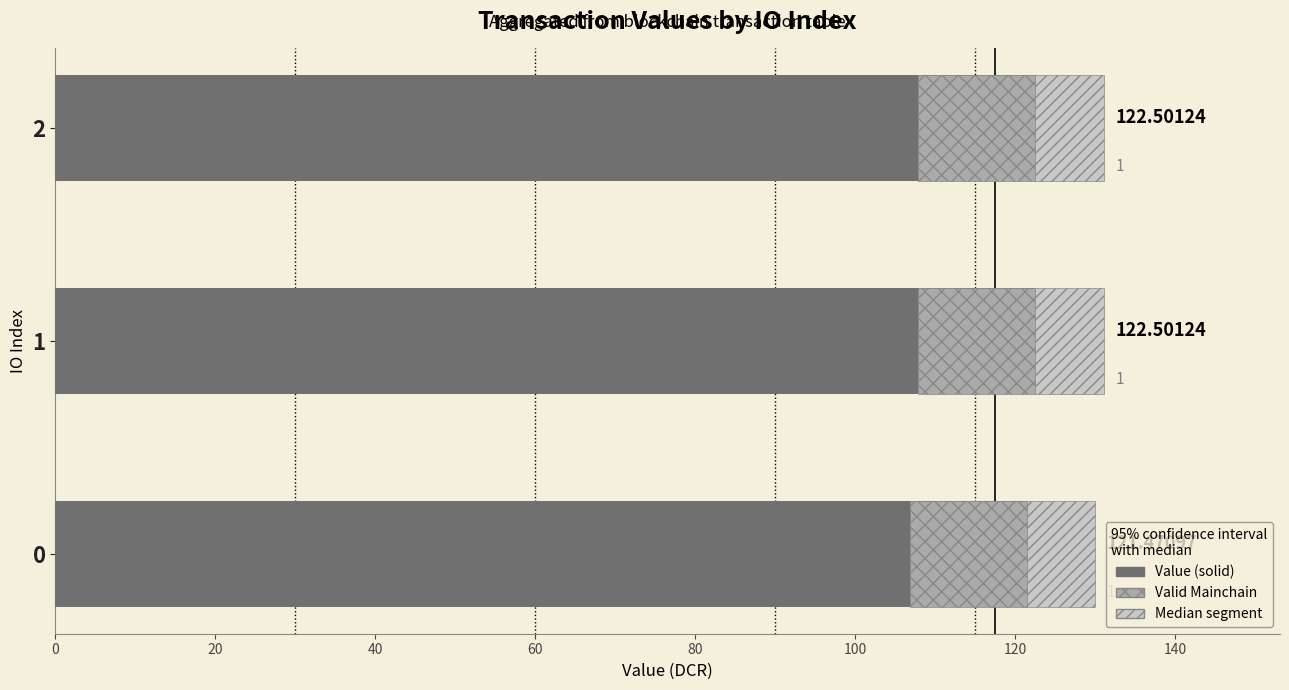

Is it true that valid_mainchain_diag equals 8.5 at 0?

True